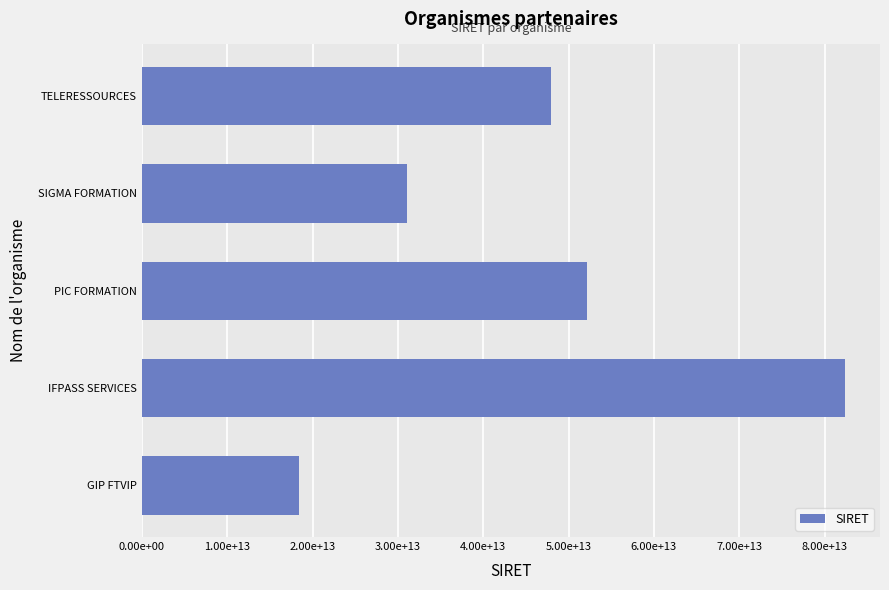

List the labels in order of value, largest first.

IFPASS SERVICES, PIC FORMATION, TELERESSOURCES, SIGMA FORMATION, GIP FTVIP